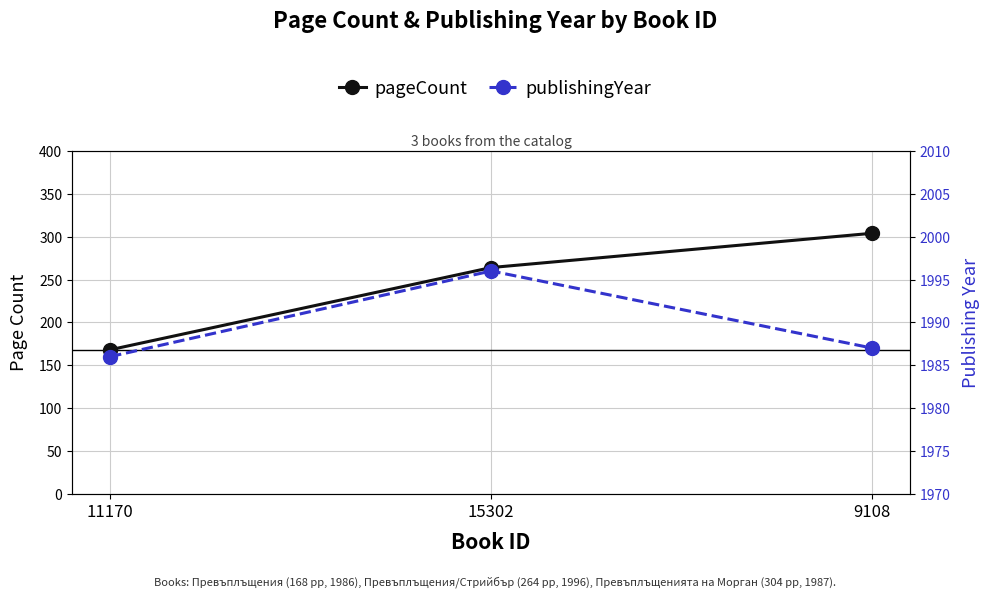

At which category is the sum across all series the highest?

9108